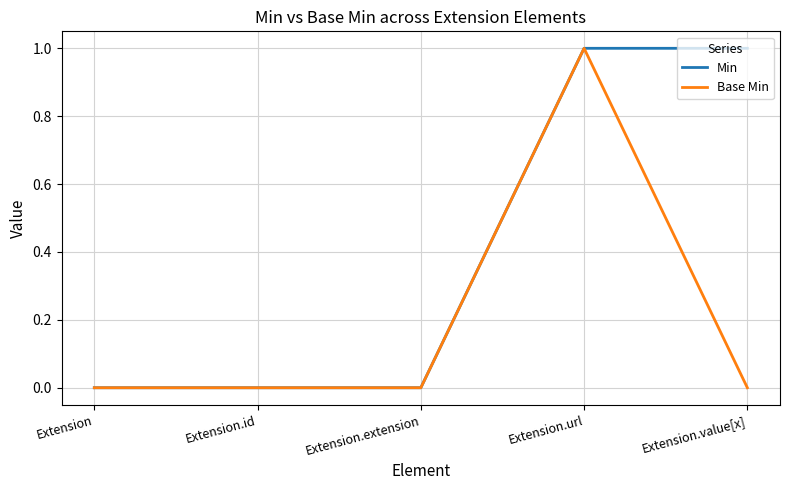

Does the chart display data point markers on the line(s)?

No